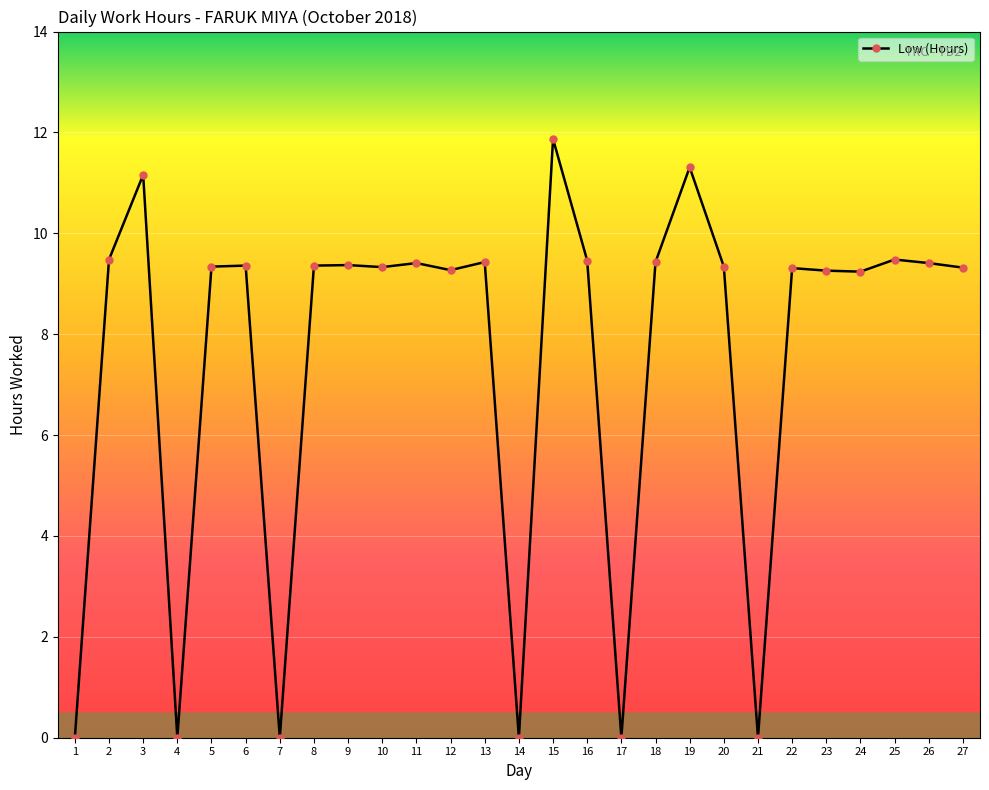

Where does the data first go above 9?

2